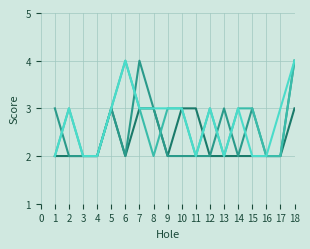

What is the total value across all series at 6?

12